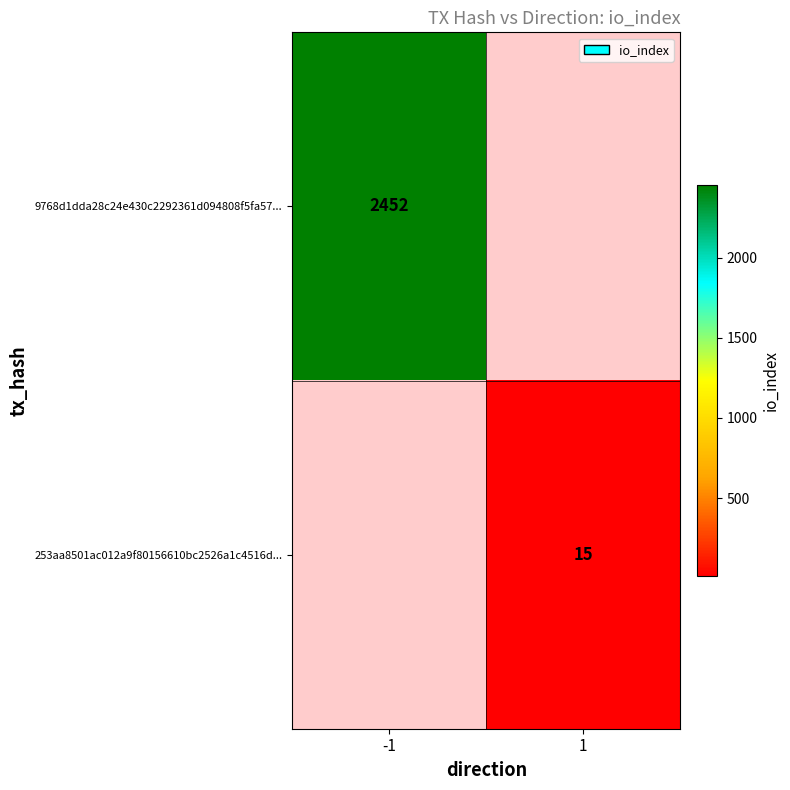

The 9768d1dda28c24e430c2292361d094808f5fa57... series shows 2452 at -1. True or false?

True